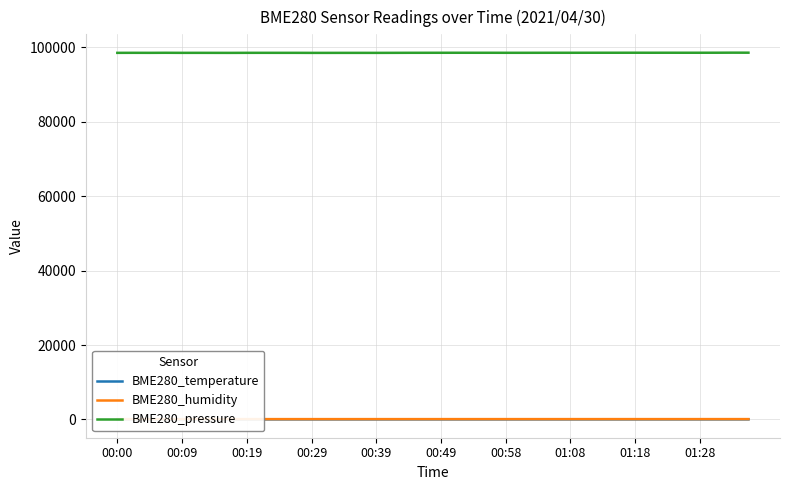

True or false: BME280_pressure and BME280_humidity intersect in this chart.

False